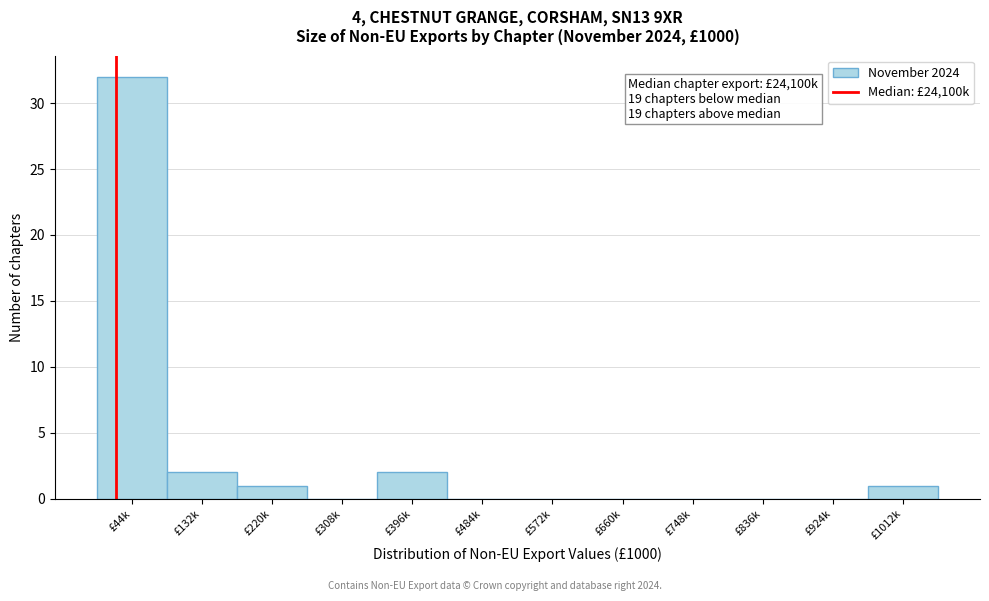

Reading left to right, list all the values displayed in this chart.

£44k=32	£132k=2	£220k=1	£308k=0	£396k=2	£484k=0	£572k=0	£660k=0	£748k=0	£836k=0	£924k=0	£1012k=1